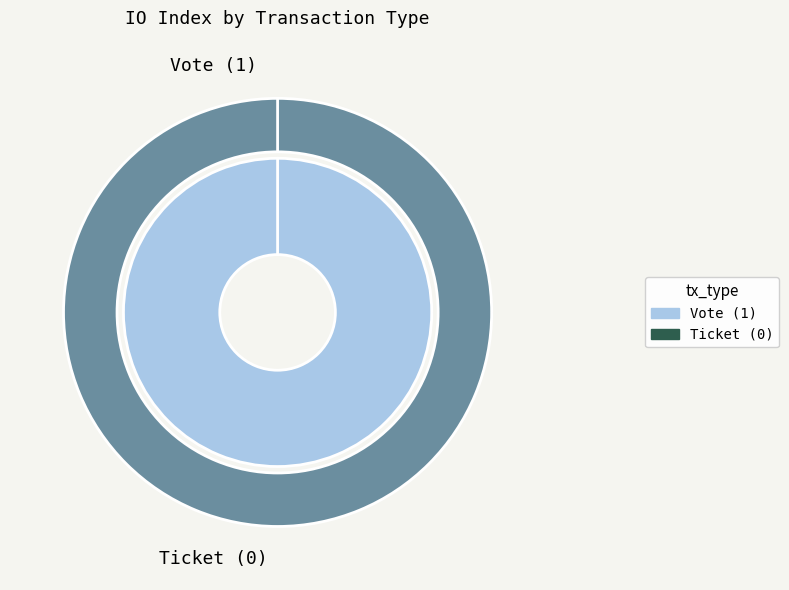

Rank the categories by value from highest to lowest.

Vote (io_index=1), Ticket (io_index=0)